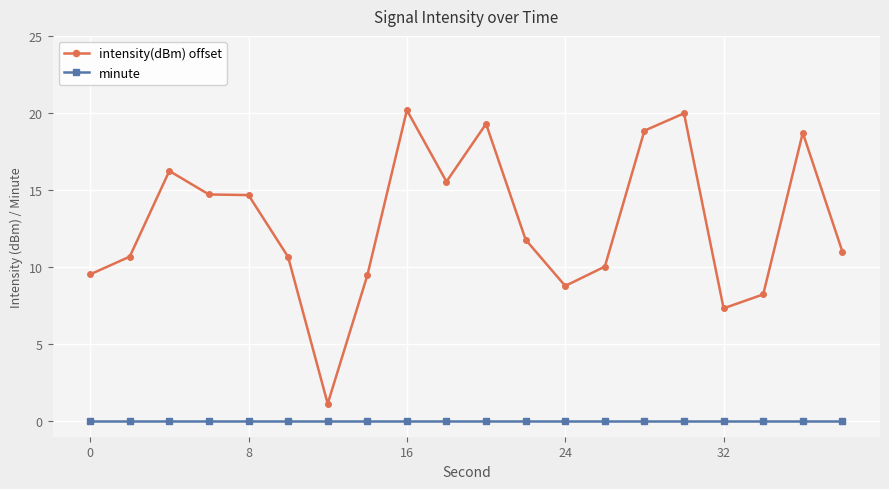

How many data points does each series have?

20